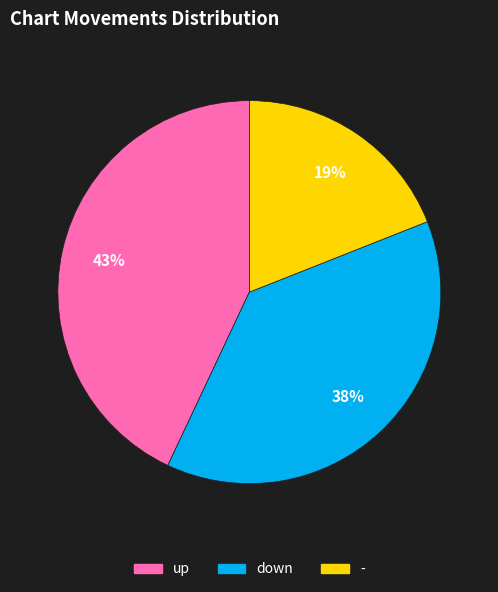

To the nearest percent, what is the combined percentage of - and down?

57%